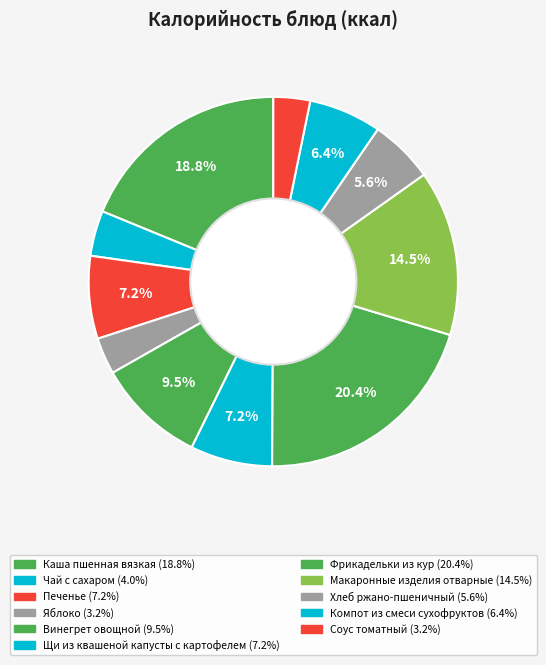

What is the change in value from Печенье to Яблоко?

-59